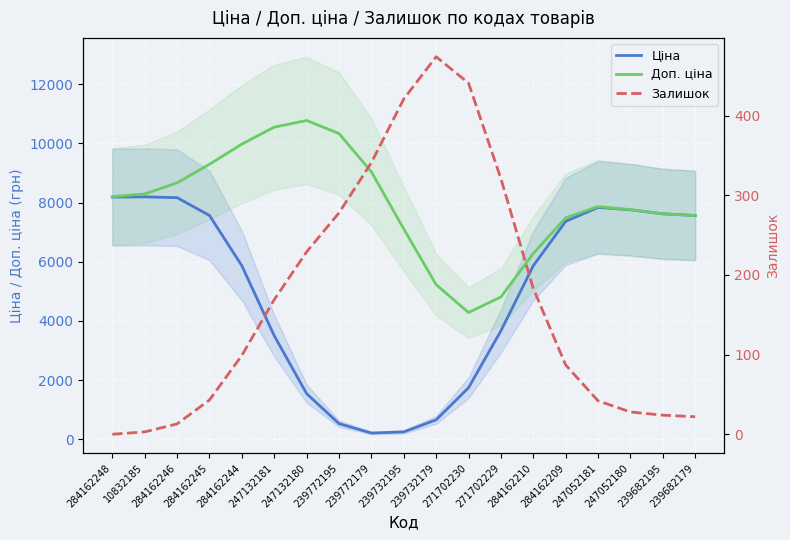

What is the label of the 8th point from the right?

271702230